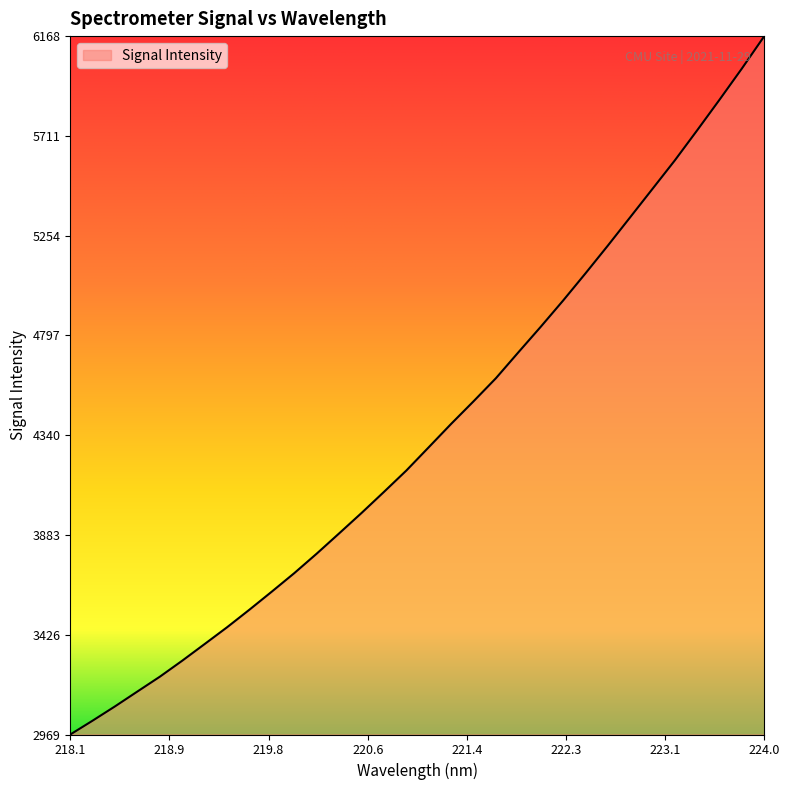

What is the greatest value displayed?

6168.3